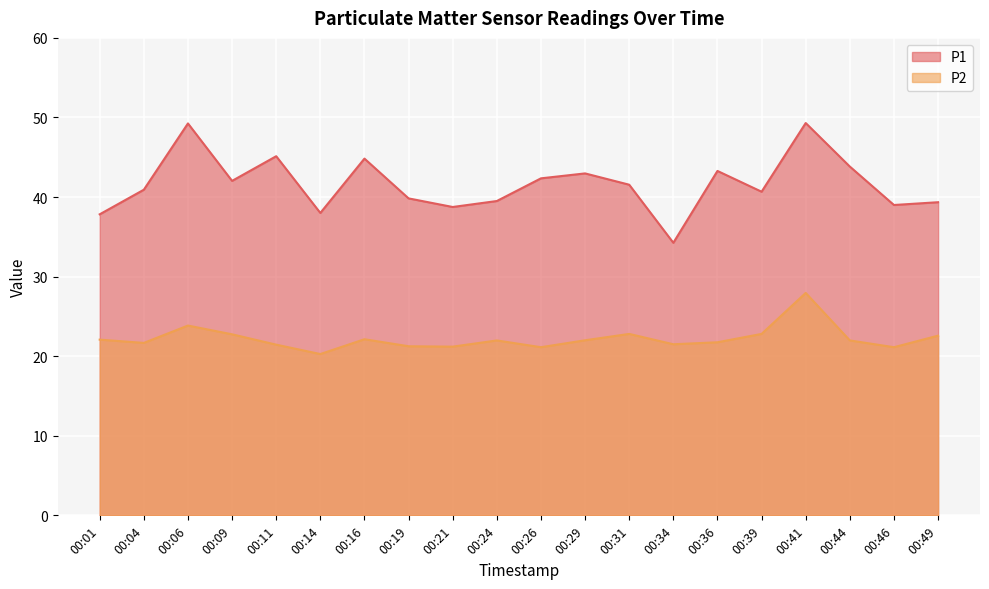

What is the sum of all P2 values?

444.2